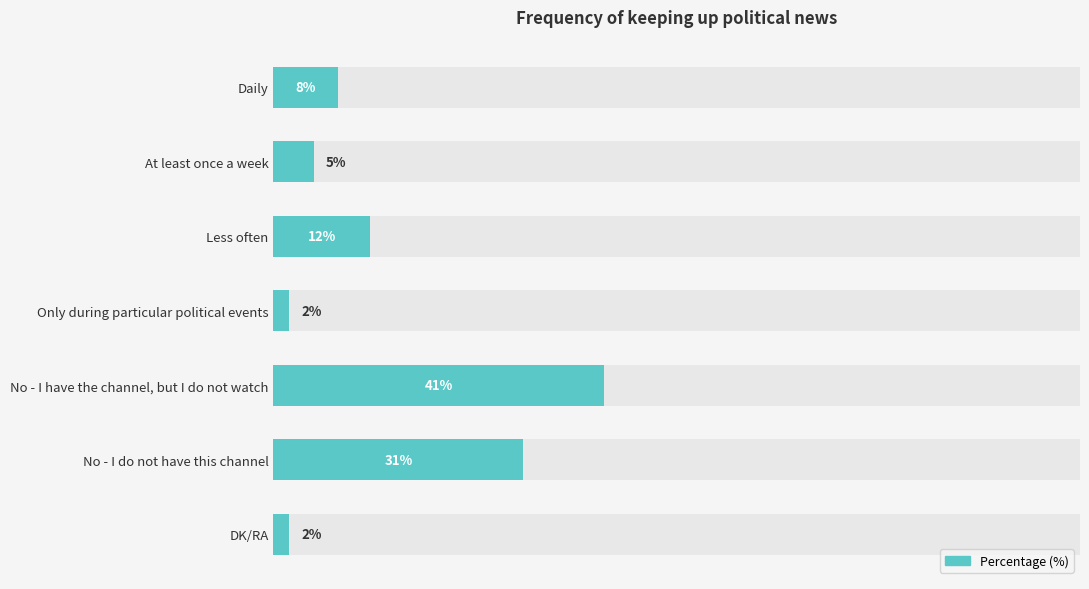

Does the chart contain stacked bars?

No